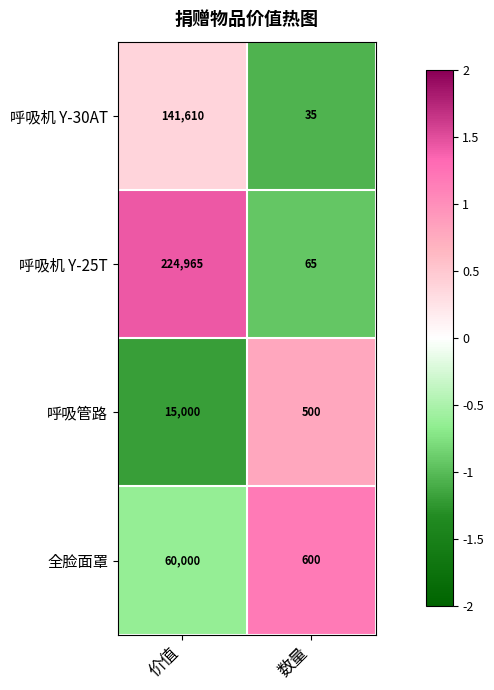

Which series has the largest range (max minus min)?

呼吸机 Y-25T